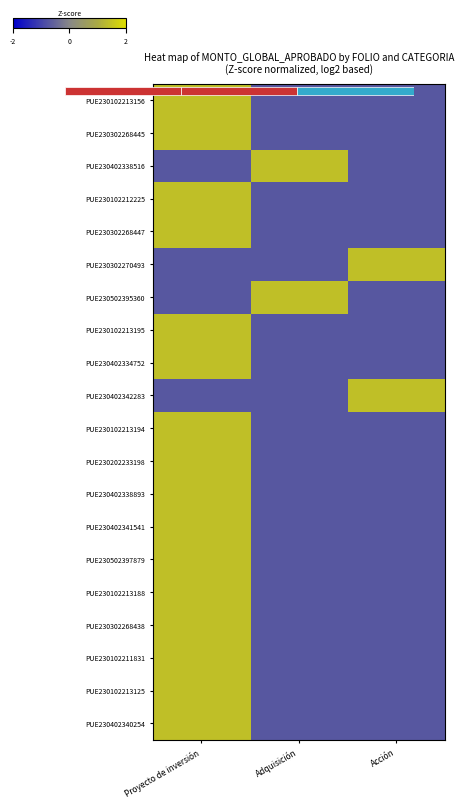

Rank the categories by PUE230102211831 value from highest to lowest.

Proyecto de inversión, Adquisición, Acción